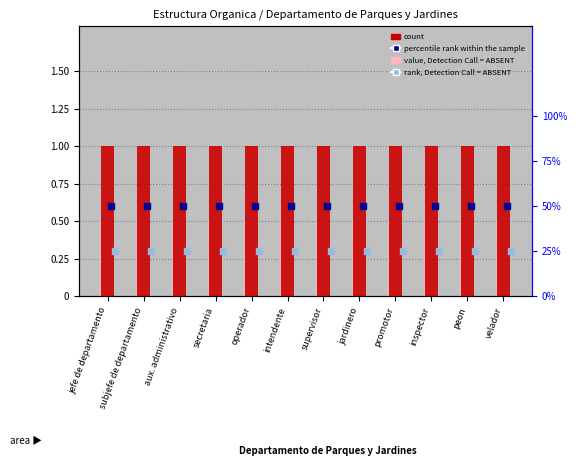

At which label is value, Detection Call = ABSENT closest to 0?

jefe de departamento